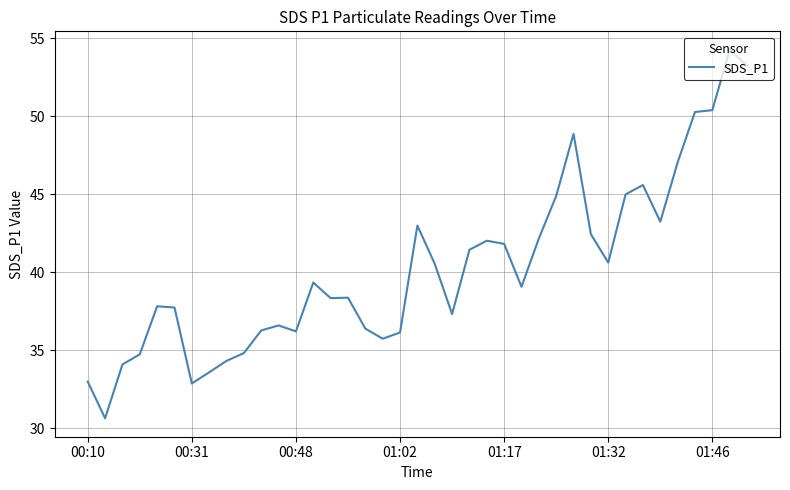

What is the difference between the maximum and minimum values?

23.6